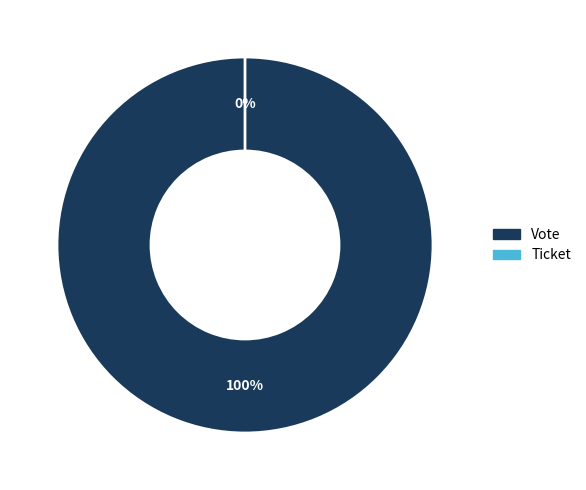

The Ticket slice represents 1% of the pie. True or false?

False